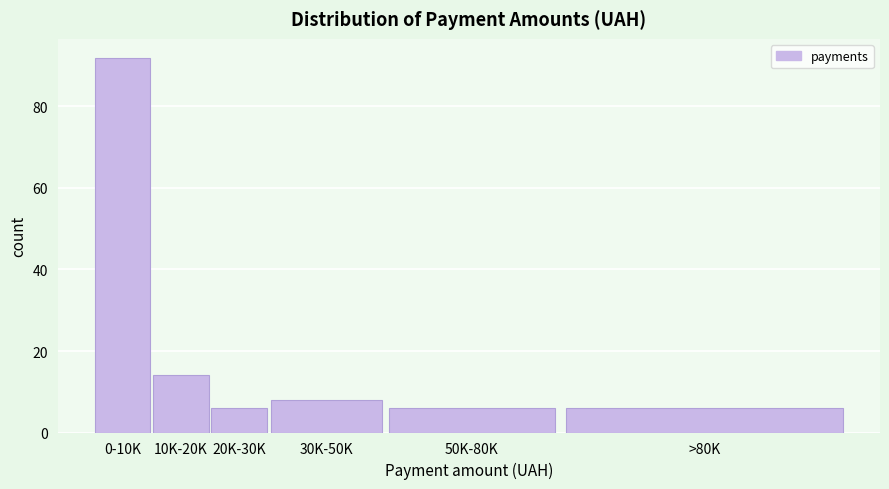

Reading left to right, extract all data points from this chart.

0-10K=92	10K-20K=14	20K-30K=6	30K-50K=8	50K-80K=6	>80K=6